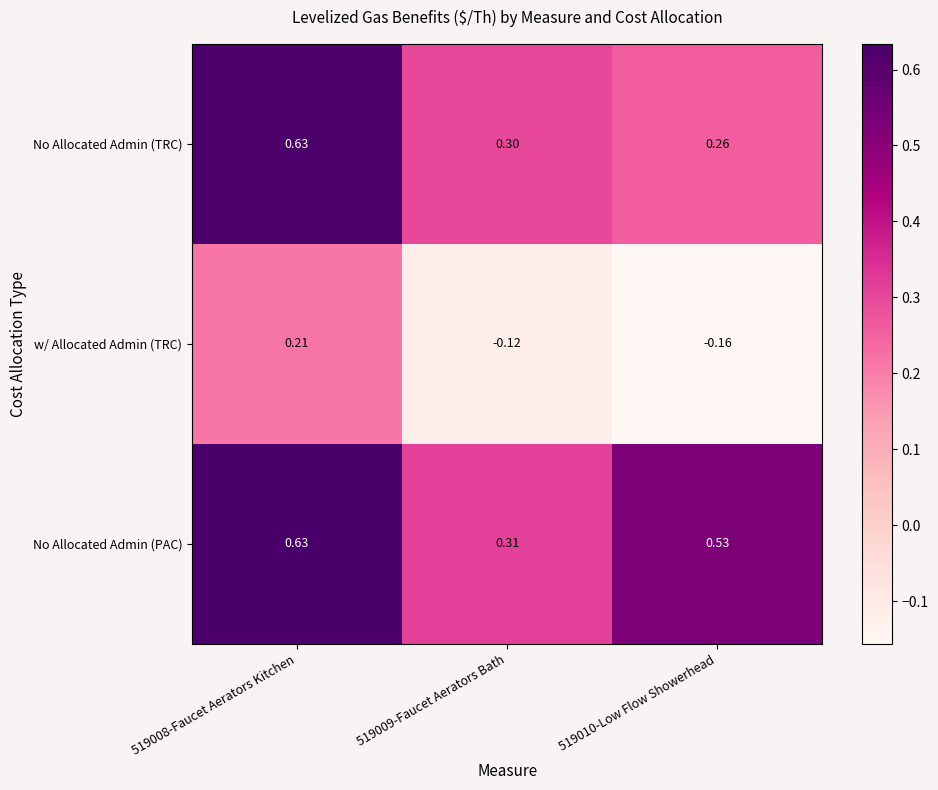

Which series changed the most between 519009-Faucet Aerators Bath and 519010-Low Flow Showerhead?

No Allocated Admin (PAC)